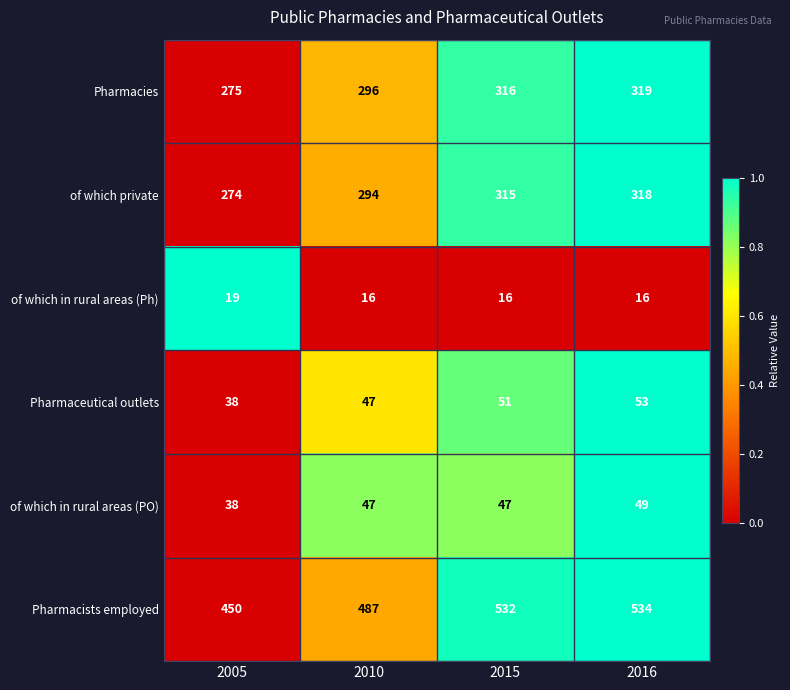

At which category is the sum across all series the highest?

2016